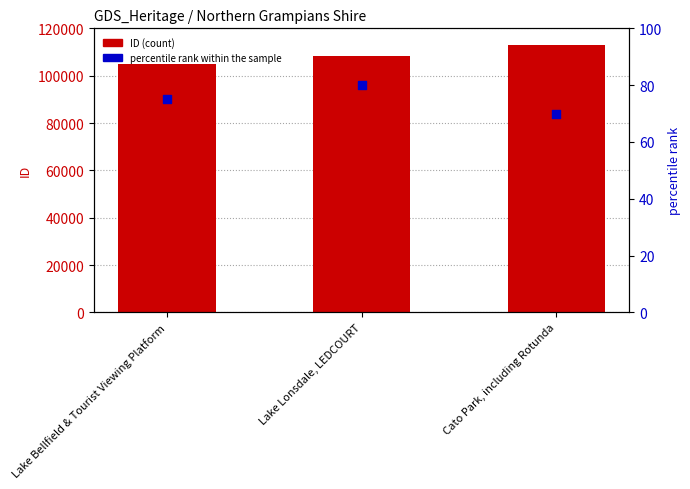

Which series reaches the minimum Y coordinate?

percentile rank within the sample